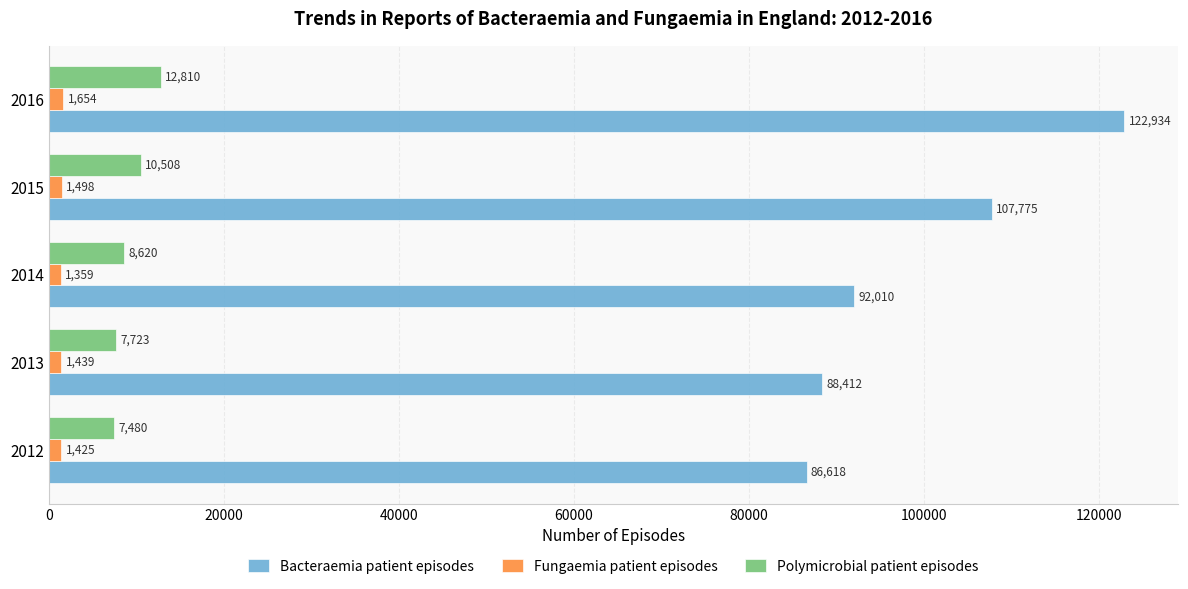

How many data points in Fungaemia patient episodes are less than 1439?

2